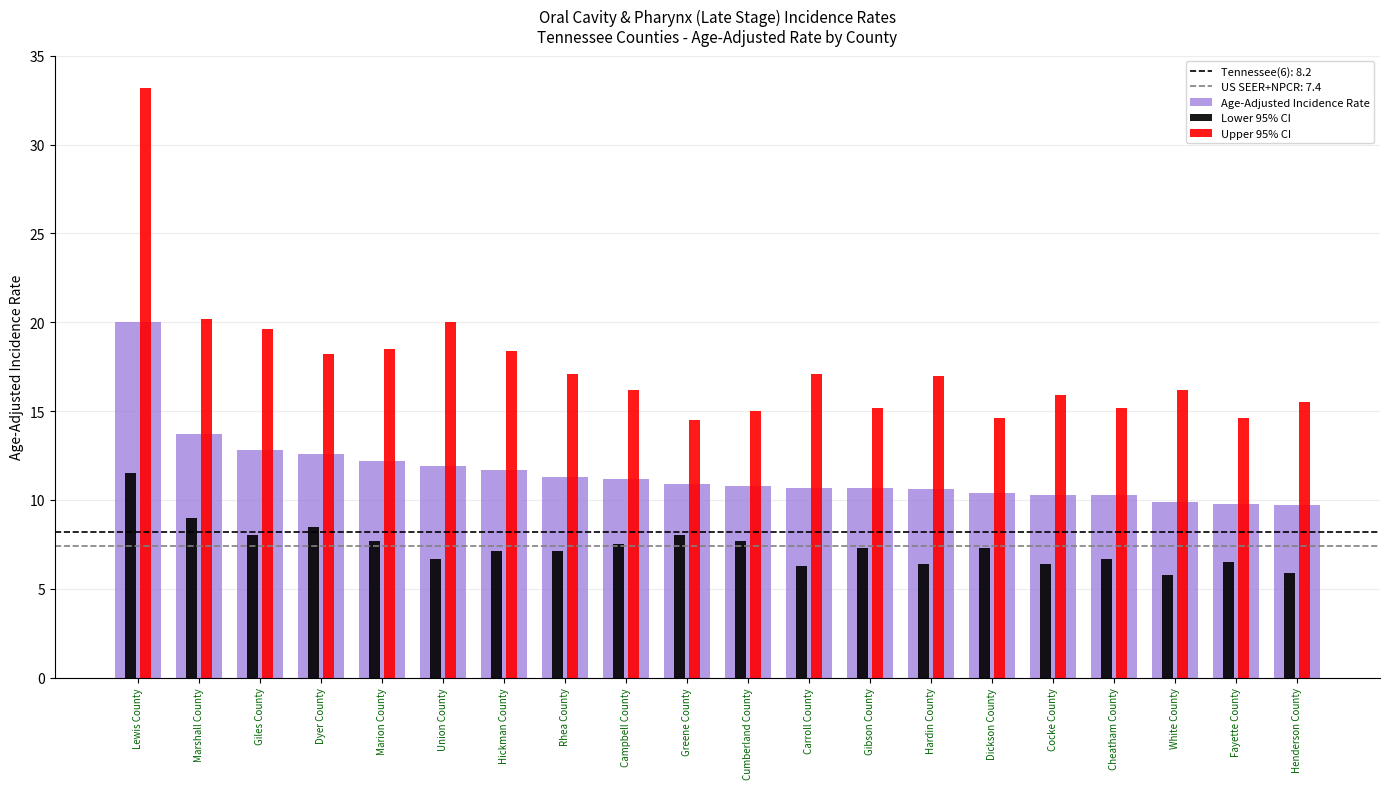

Which category has the highest value in the Age-Adjusted Incidence Rate series?

Lewis County